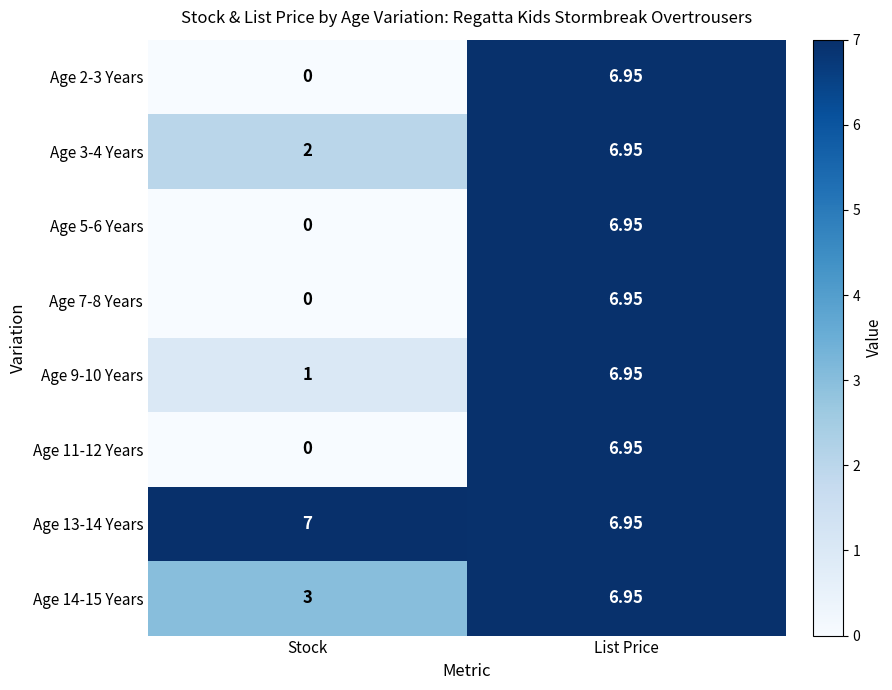

At which category is the sum across all series the highest?

List Price